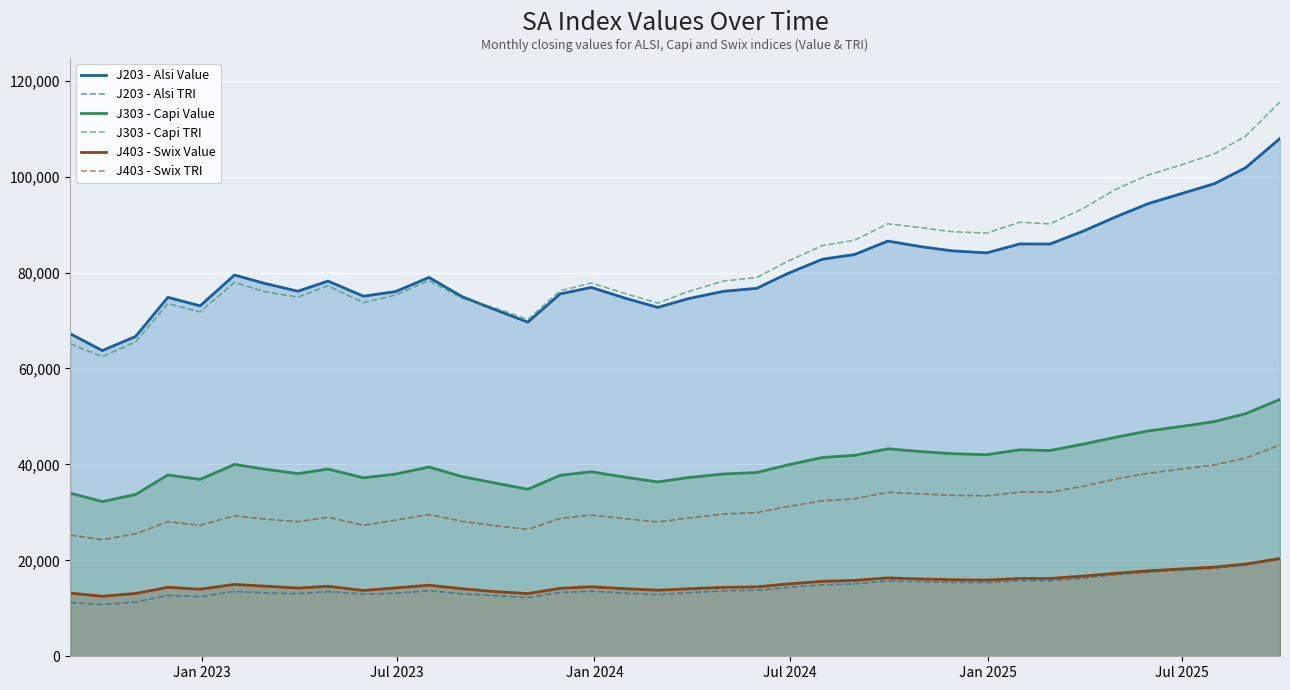

Which series has the widest spread of values?

J303 - Capi TRI